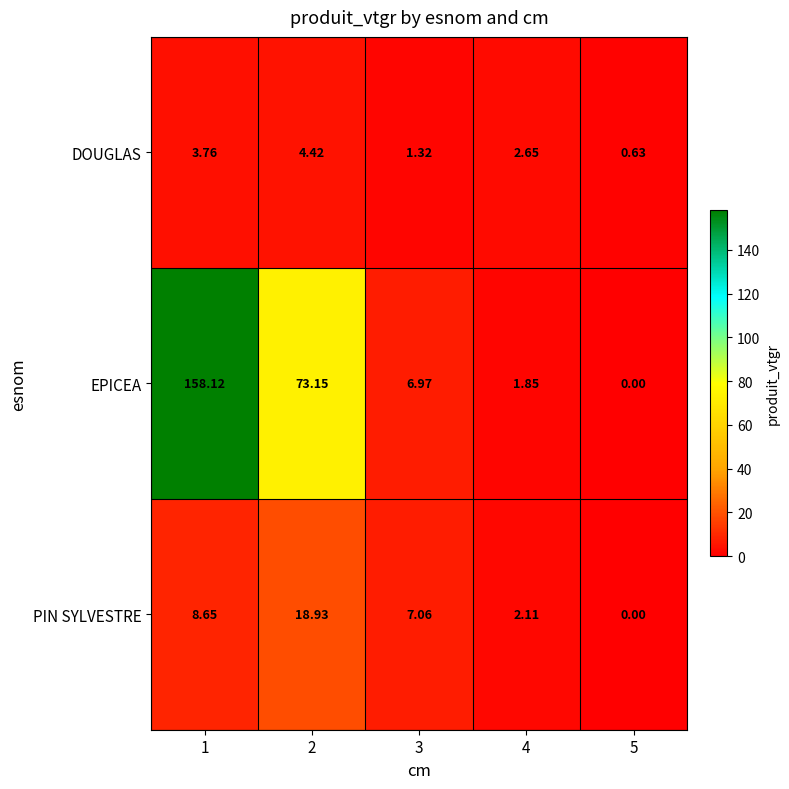

Rank the series at 1 from lowest to highest value.

DOUGLAS, PIN SYLVESTRE, EPICEA